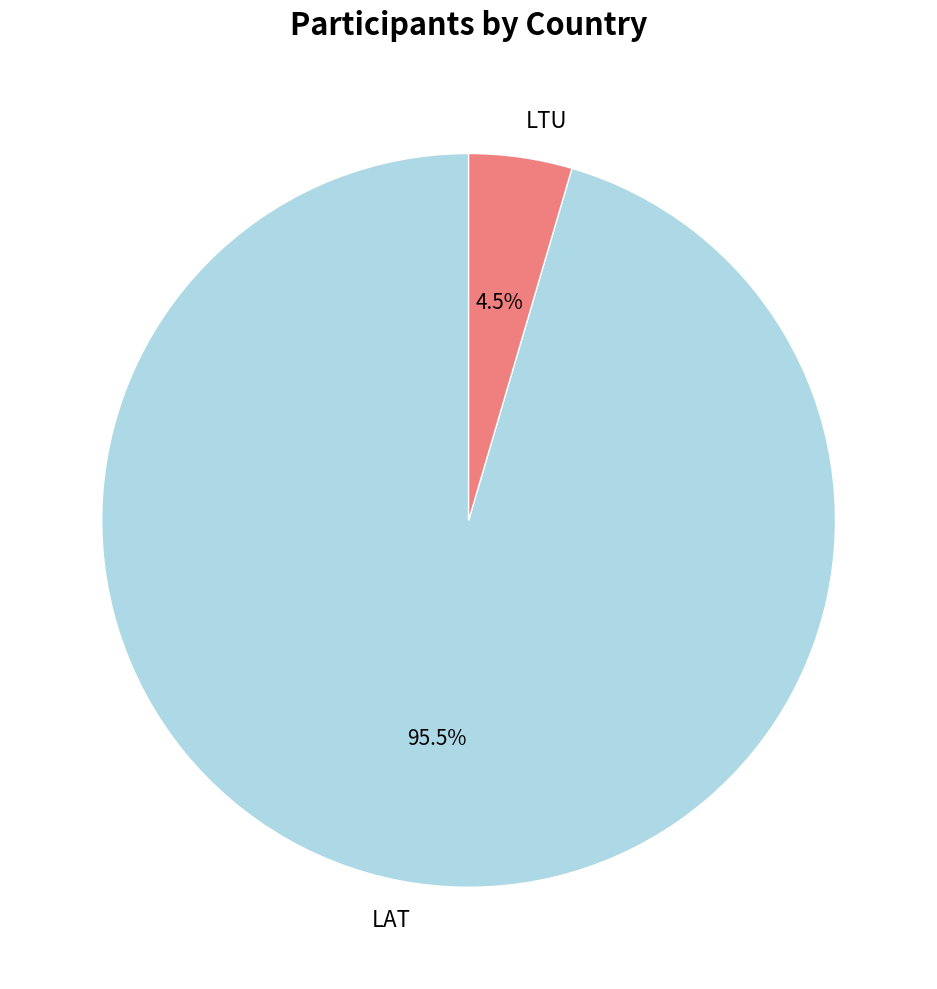

Rank the categories by value from lowest to highest.

LTU, LAT